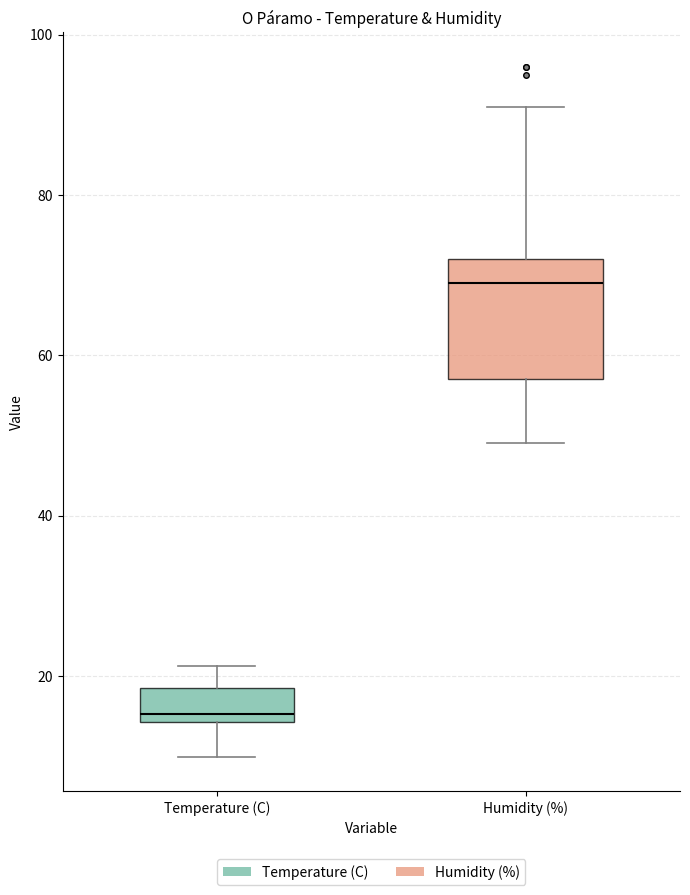

Reading left to right, read every box against the y-axis: the position of its median line, the range the box covers, and the ends of its whiskers. The values are not printed on the chart, so give them approximately, as read against the axis.

Temperature (C): median 16, box 14 to 18, whiskers 10 to 22
Humidity (%): median 70, box 58 to 72, whiskers 50 to 92